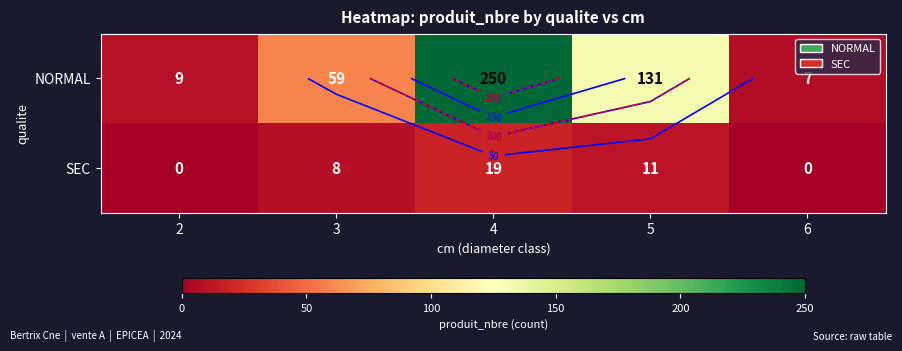

What is the difference between the second highest and minimum values in the SEC series?

11